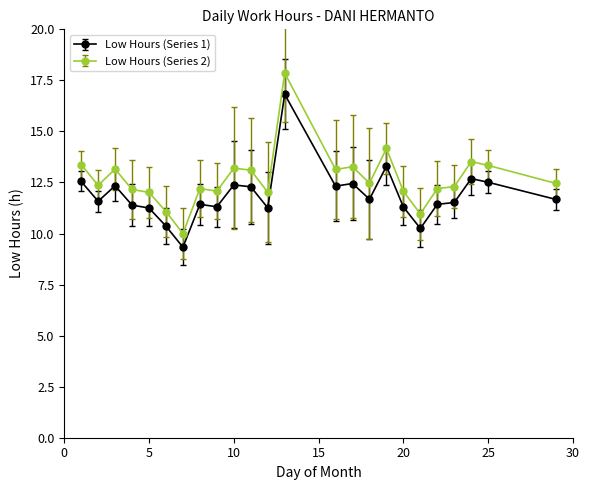

What are all the series names shown in the legend?

Low Hours (Series 1), Low Hours (Series 2)